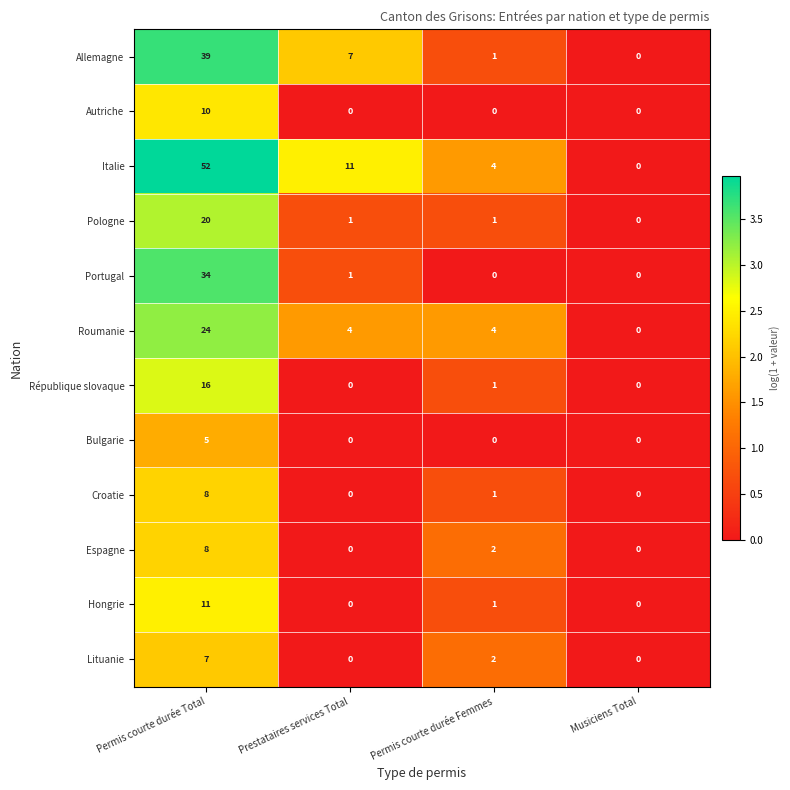

At which category does the chart reach its peak across all series?

Permis courte durée Total